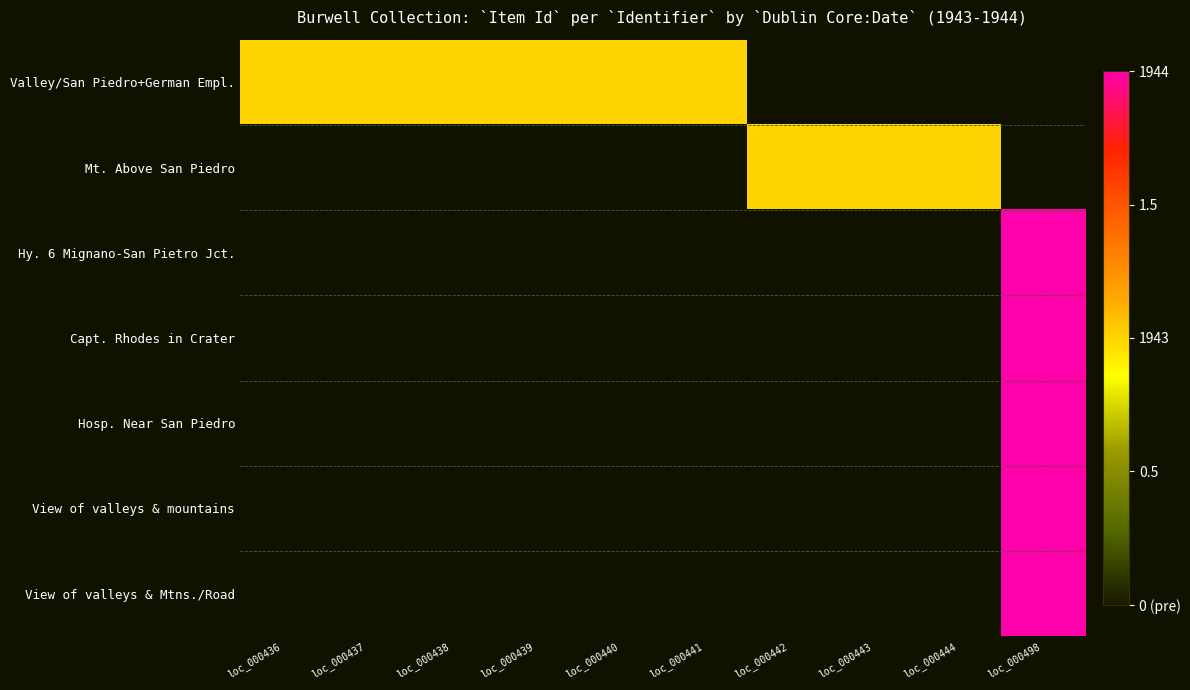

Which label corresponds to the smallest value in the chart?

loc_000436